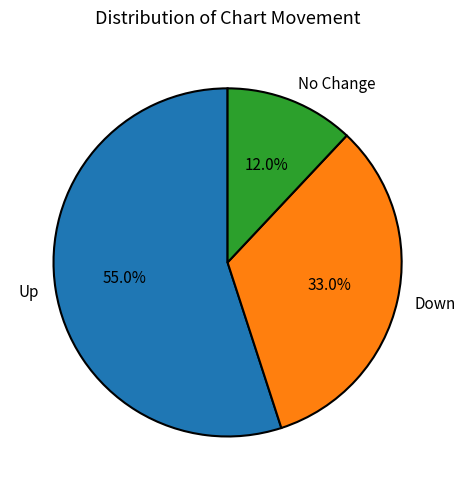

Which slice is the smallest?

No Change